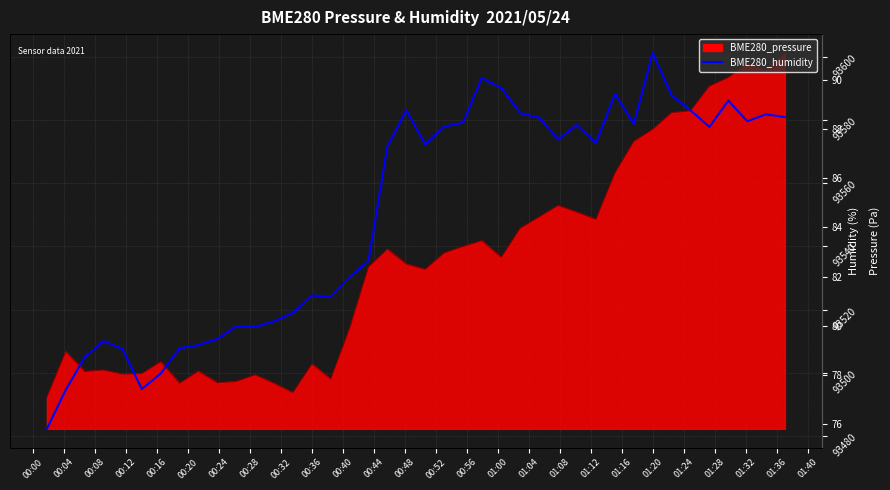

What is the difference between the maximum and minimum values?

15.3